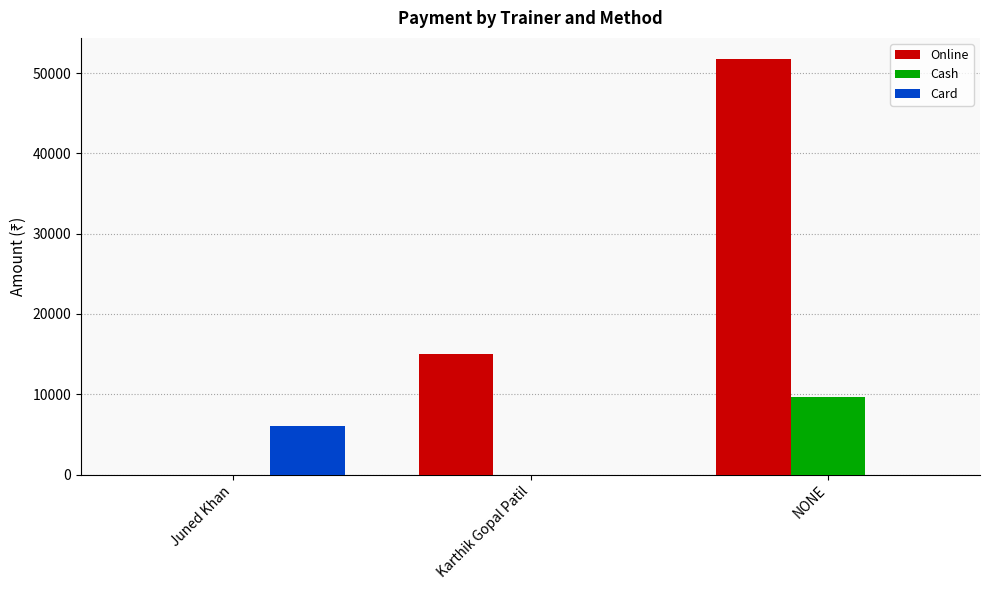

What is the sum of all Online values?

66800